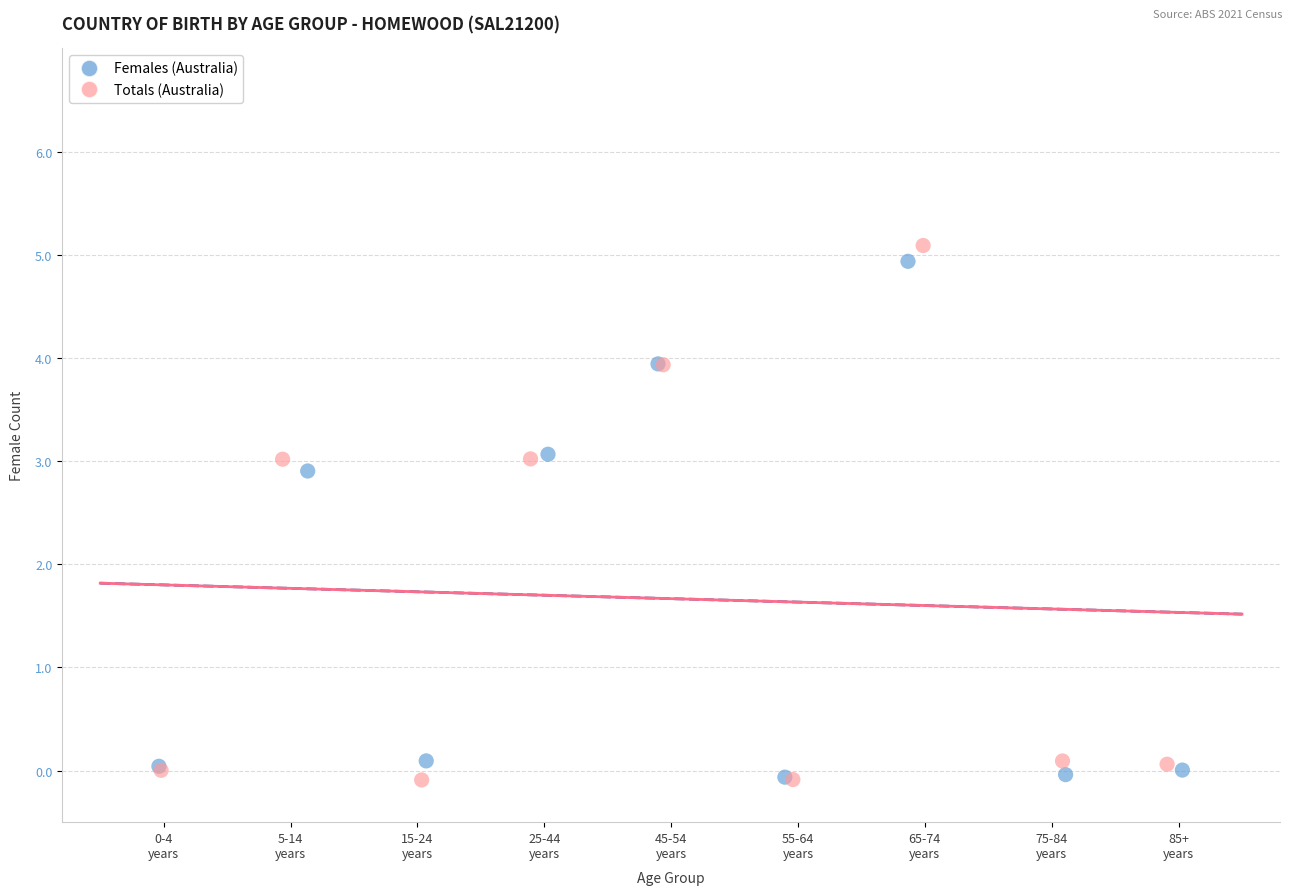

Which series has the widest spread of Y values?

Totals (Australia)